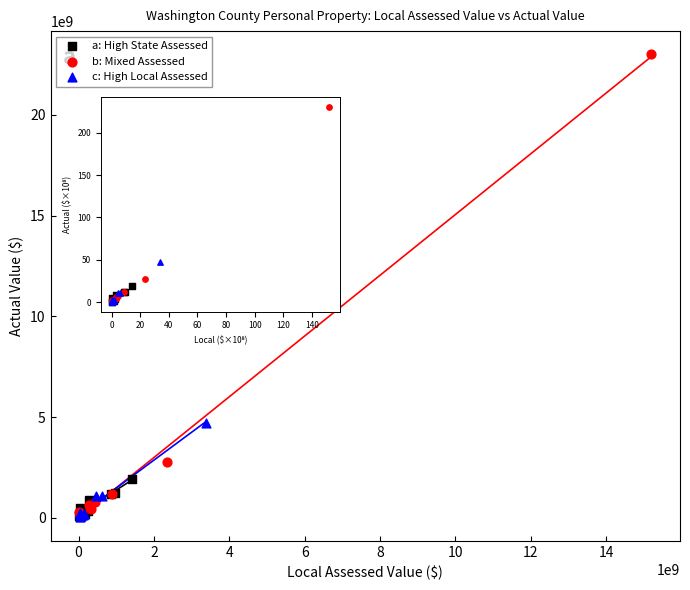

Which series reaches the maximum Y coordinate?

b: Mixed Assessed